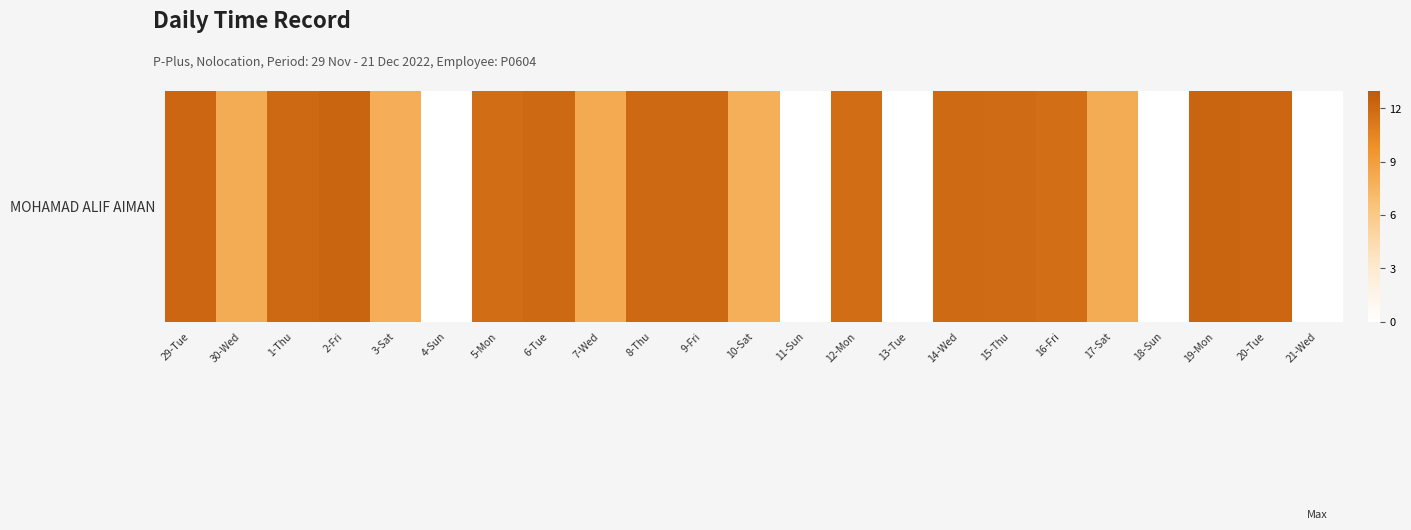

What is the difference between the values at 18-Sun and 9-Fri?

12.0